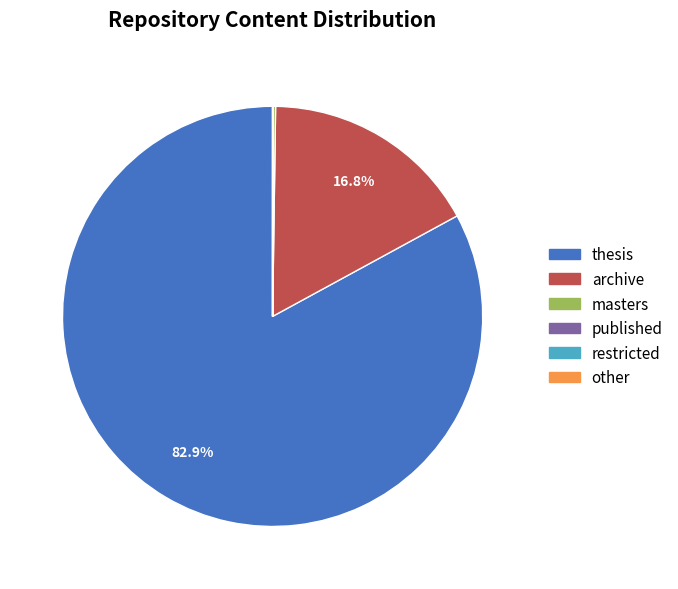

Is there any slice that represents more than half of the pie?

Yes